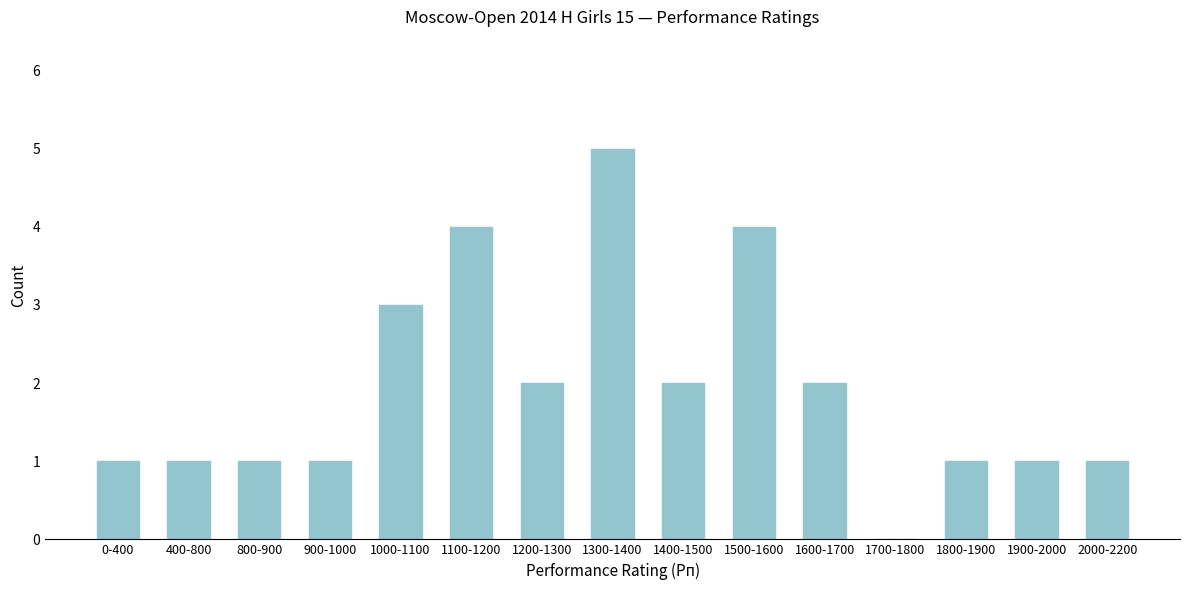

Reading left to right, transcribe all the data shown in this chart.

0-400=1	400-800=1	800-900=1	900-1000=1	1000-1100=3	1100-1200=4	1200-1300=2	1300-1400=5	1400-1500=2	1500-1600=4	1600-1700=2	1700-1800=0	1800-1900=1	1900-2000=1	2000-2200=1